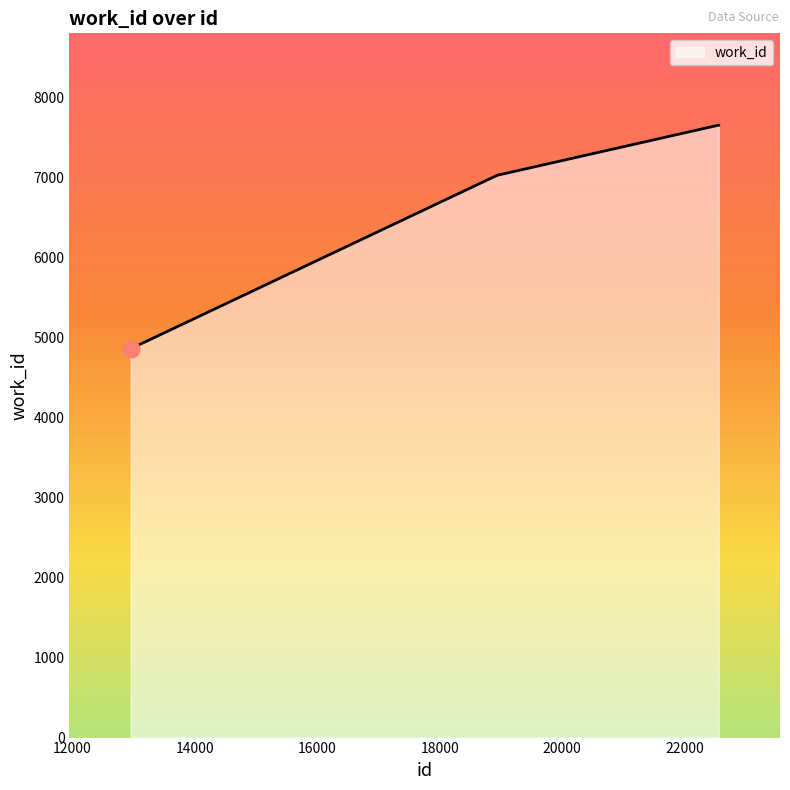

What is the minimum value shown in the chart?

4856